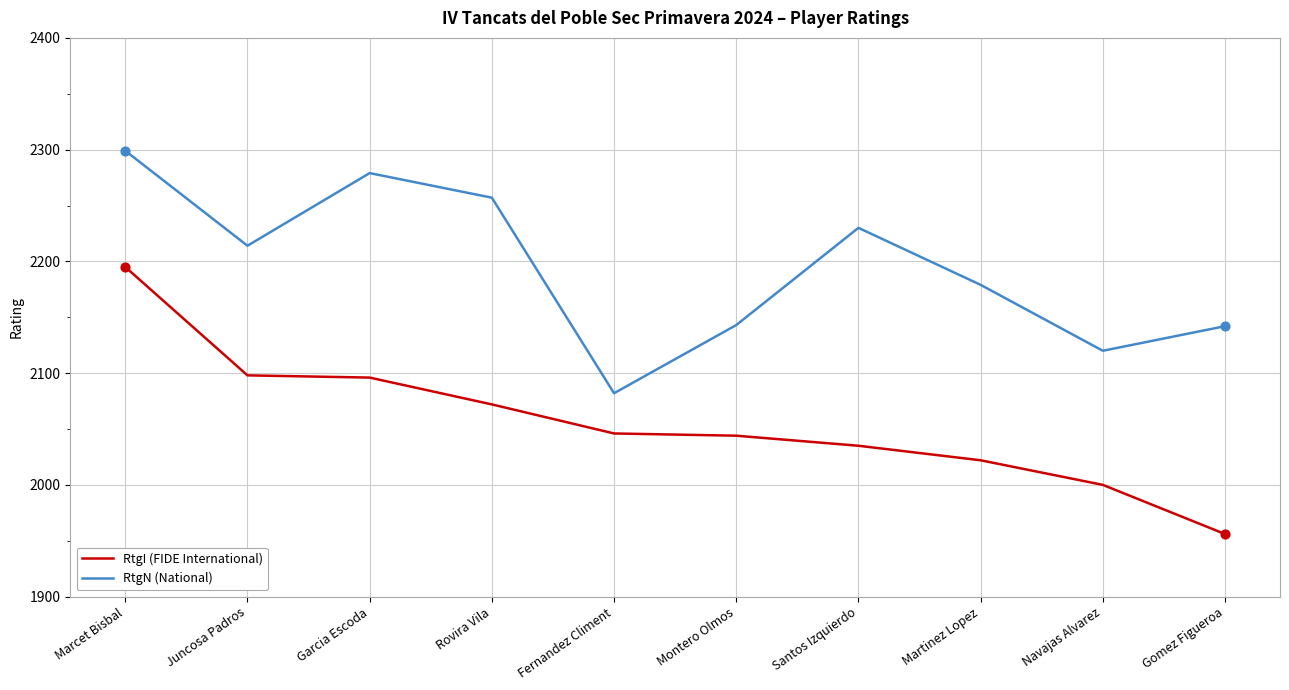

What are all the series names shown in the legend?

RtgI (FIDE International), RtgN (National)